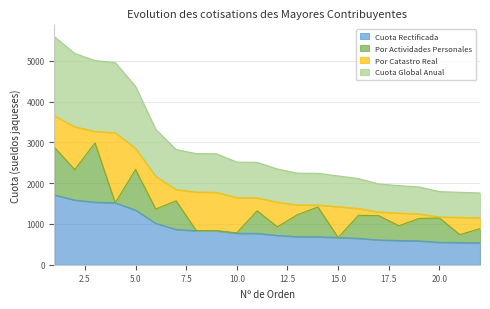

How many lines are shown in the chart?

4